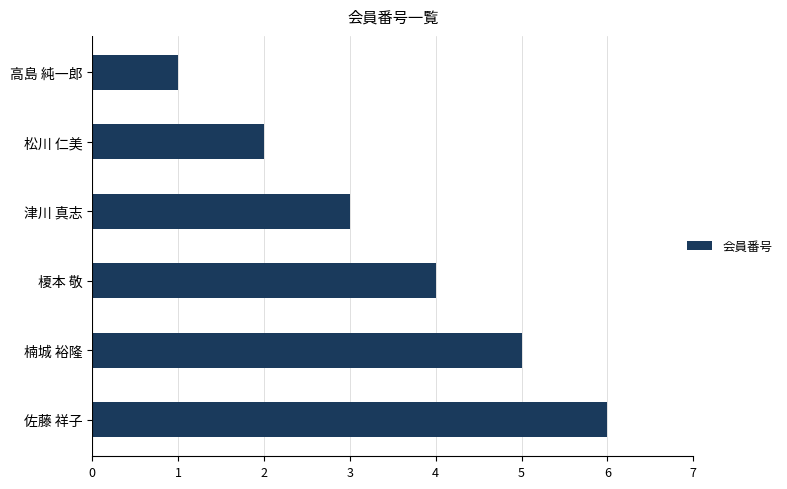

What is the minimum value shown in the chart?

1